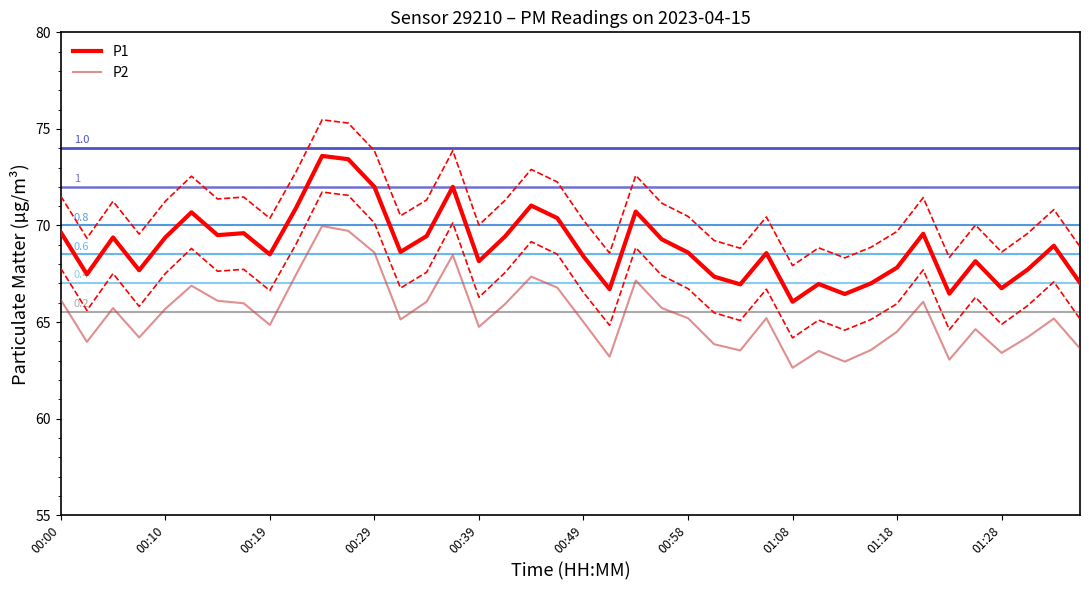

True or false: P1 and P2 cross at least once.

False